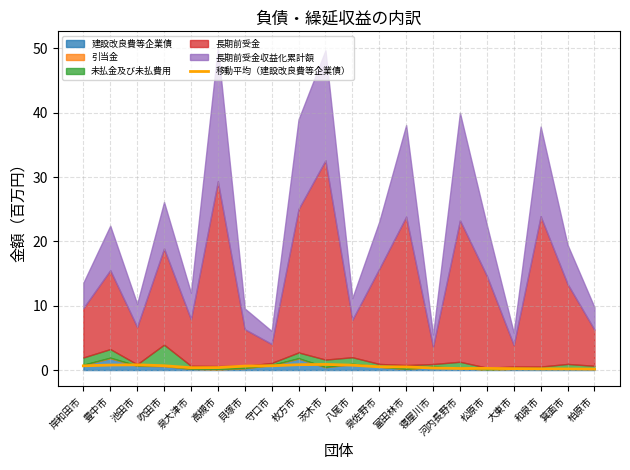

How many points are lower than both their immediate neighbors (excluding endpoints)?

2